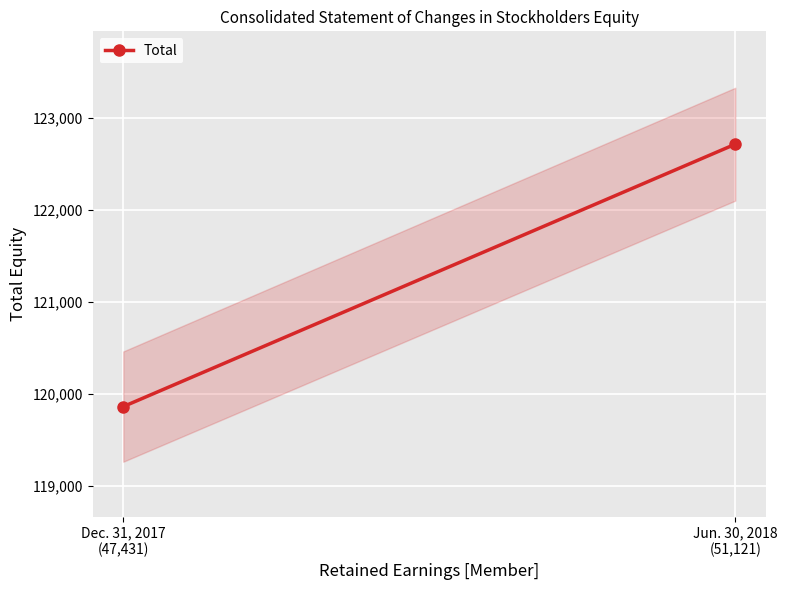

What is the minimum value shown in the chart?

119863